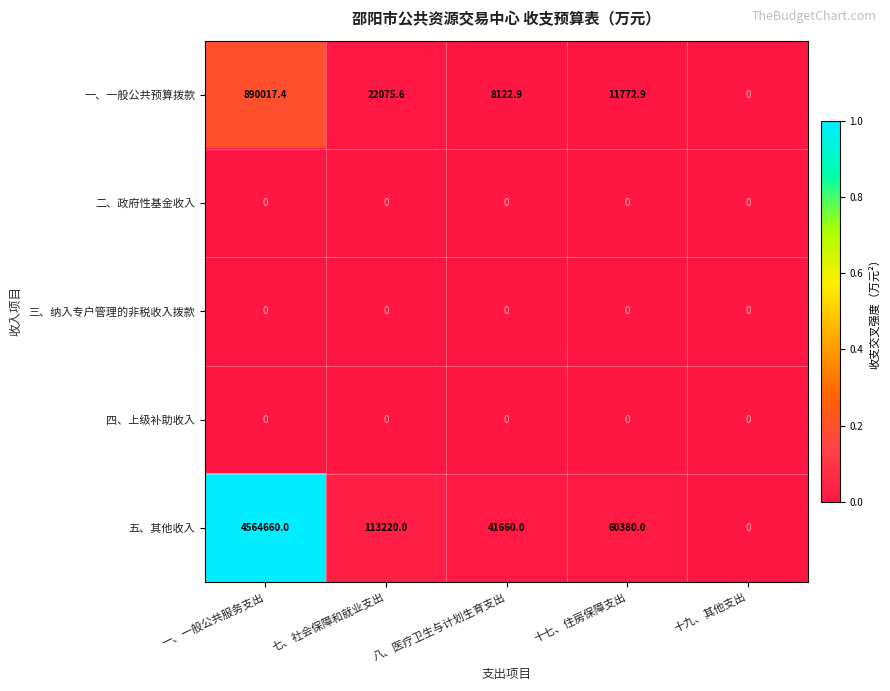

Reading right to left, what are all the values shown in this chart?

一、一般公共预算拨款: 十九、其他支出=0.0	十七、住房保障支出=11772.9	八、医疗卫生与计划生育支出=8122.9	七、社会保障和就业支出=22075.6	一、一般公共服务支出=890017.4
二、政府性基金收入: 十九、其他支出=0.0	十七、住房保障支出=0.0	八、医疗卫生与计划生育支出=0.0	七、社会保障和就业支出=0.0	一、一般公共服务支出=0.0
三、纳入专户管理的非税收入拨款: 十九、其他支出=0.0	十七、住房保障支出=0.0	八、医疗卫生与计划生育支出=0.0	七、社会保障和就业支出=0.0	一、一般公共服务支出=0.0
四、上级补助收入: 十九、其他支出=0.0	十七、住房保障支出=0.0	八、医疗卫生与计划生育支出=0.0	七、社会保障和就业支出=0.0	一、一般公共服务支出=0.0
五、其他收入: 十九、其他支出=0.0	十七、住房保障支出=60380.0	八、医疗卫生与计划生育支出=41660.0	七、社会保障和就业支出=113220.0	一、一般公共服务支出=4564660.0